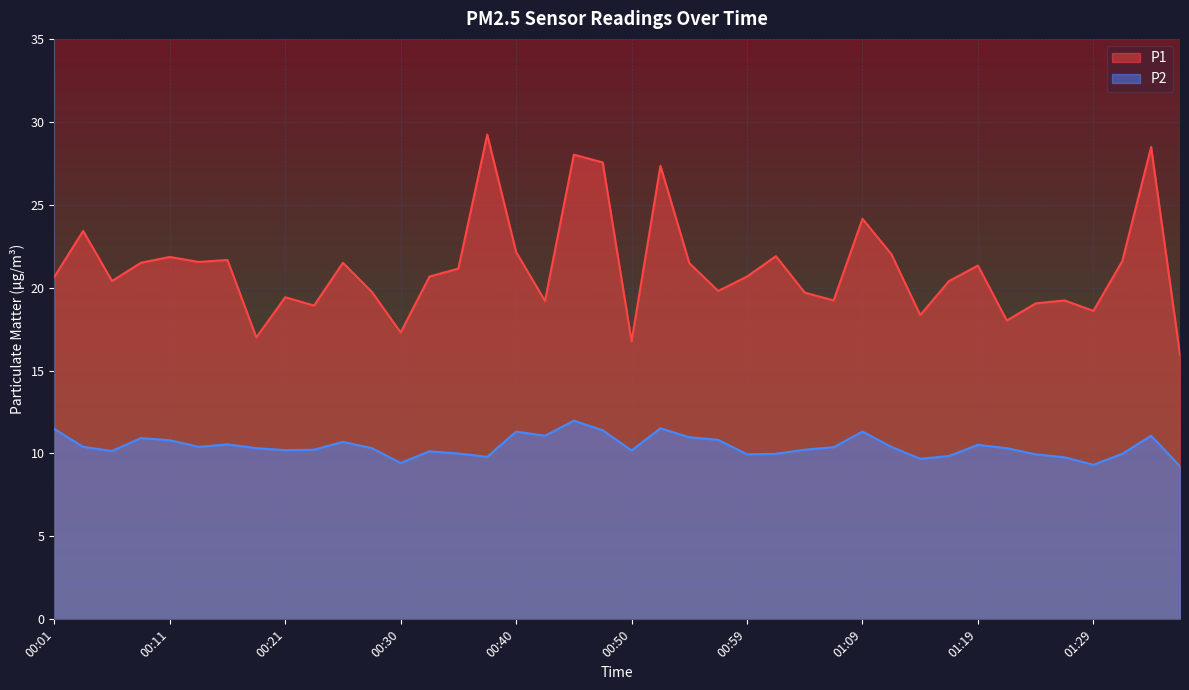

What is the smallest value displayed?

9.2